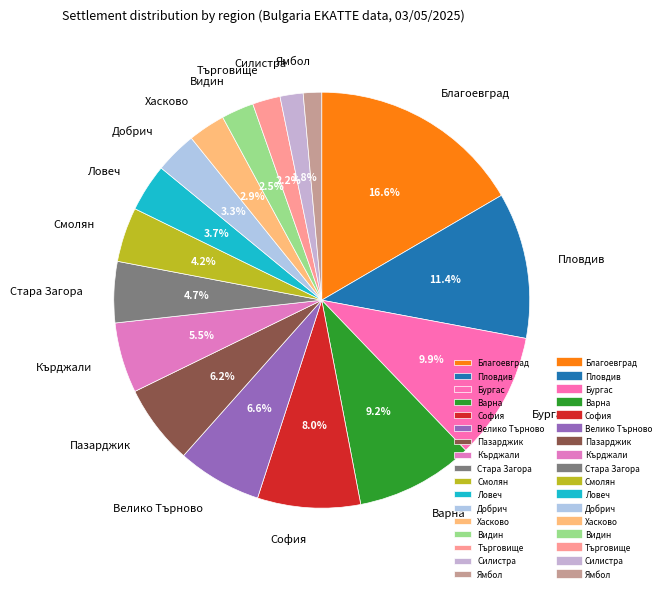

What percentage do Хасково and Бургас together represent?

12.8%